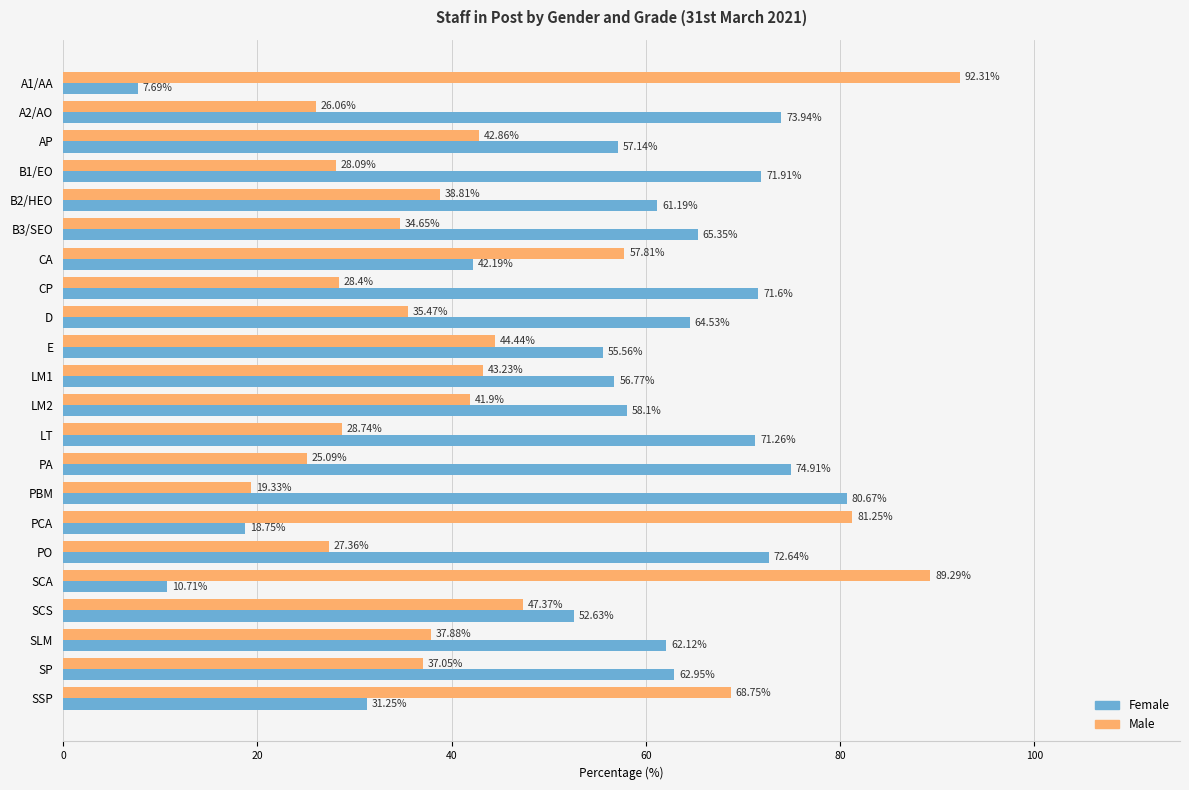

Rank the series by their maximum value, from highest to lowest.

Male, Female